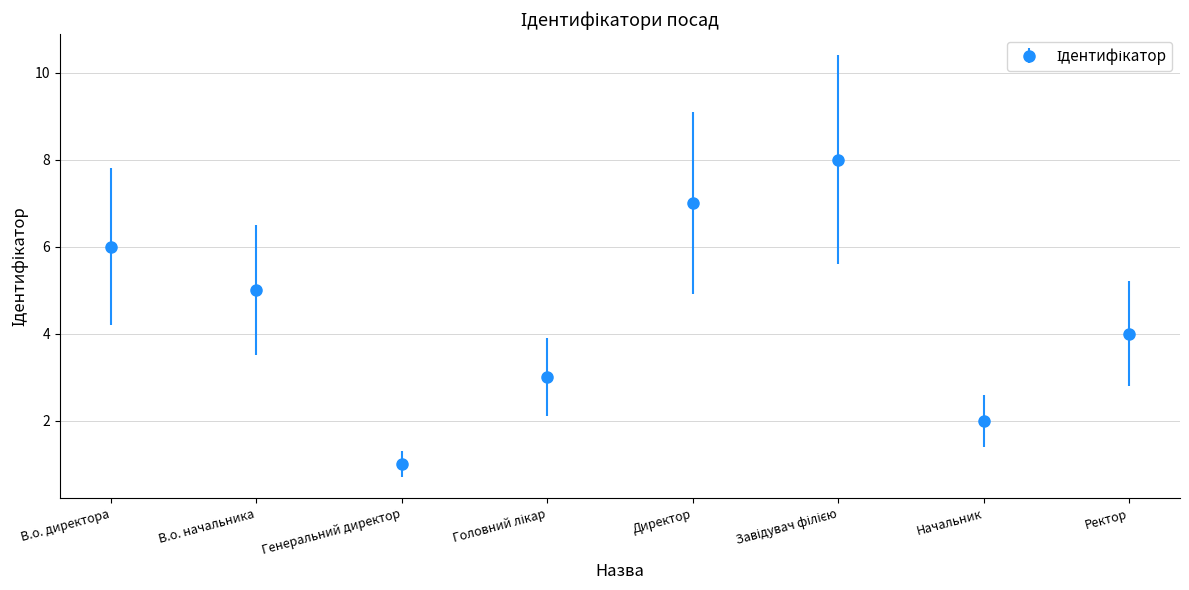

Reading right to left, list all the values displayed in this chart.

4	2	8	7	3	1	5	6